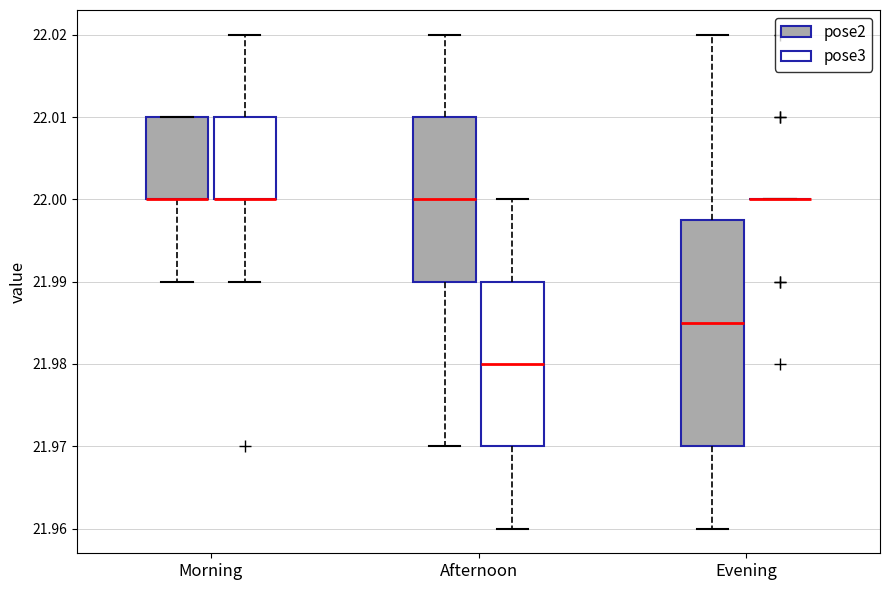

Which box is the tallest, from its lower edge to its upper edge?

Evening (pose2)